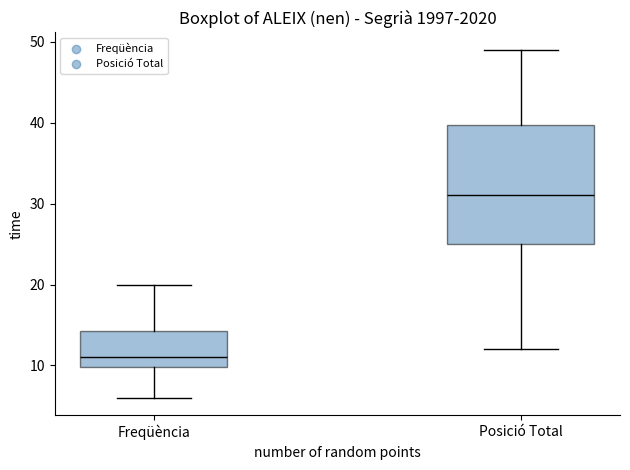

Reading left to right, transcribe this box plot: for each box, give where its median line is, the range the box spans, and where its two whiskers end, as read against the y-axis. The values are not printed on the chart, so give them approximately, as read against the axis.

Freqüència: median 11, box 10 to 14, whiskers 6 to 20
Posició Total: median 31, box 25 to 40, whiskers 12 to 49